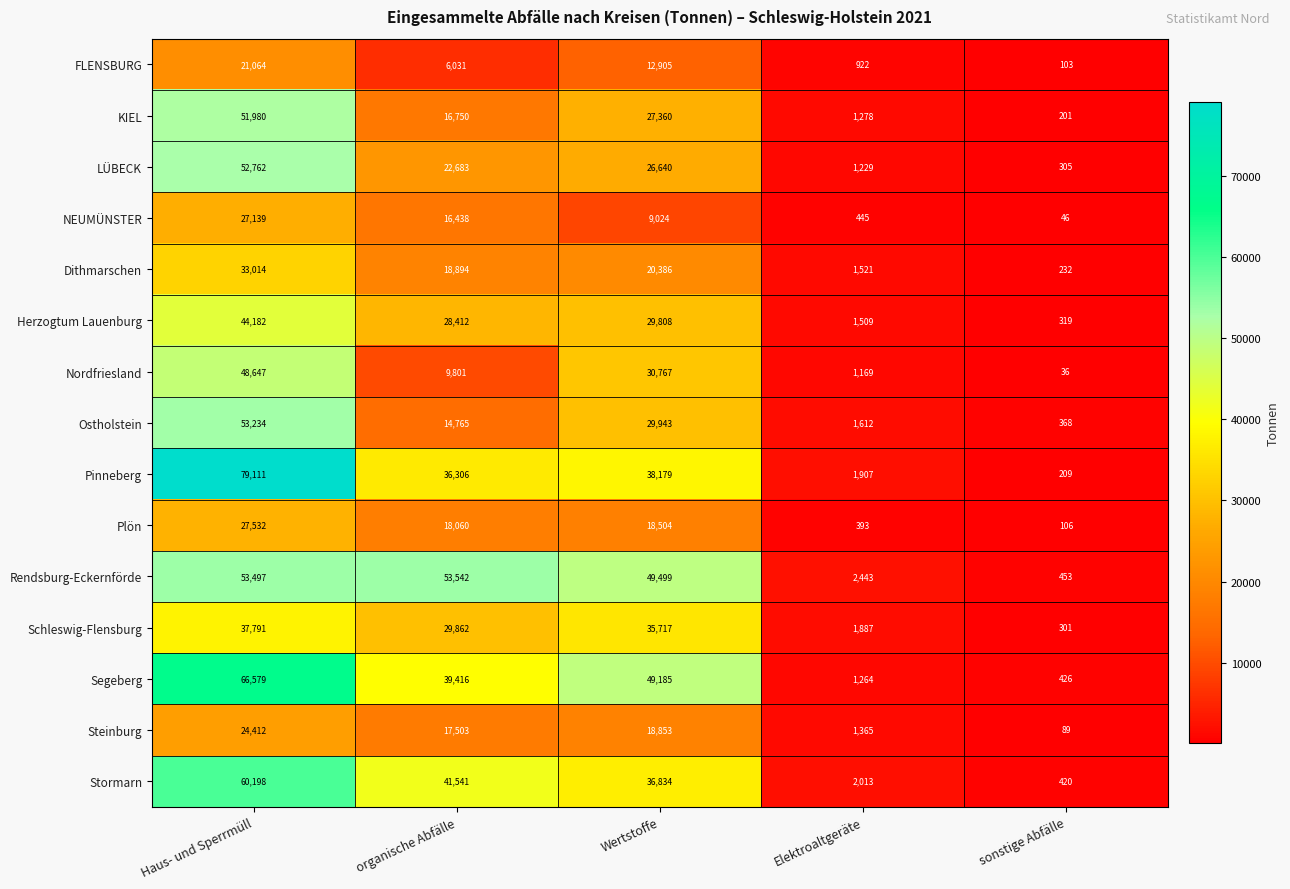

How many categories are shown in the chart?

5